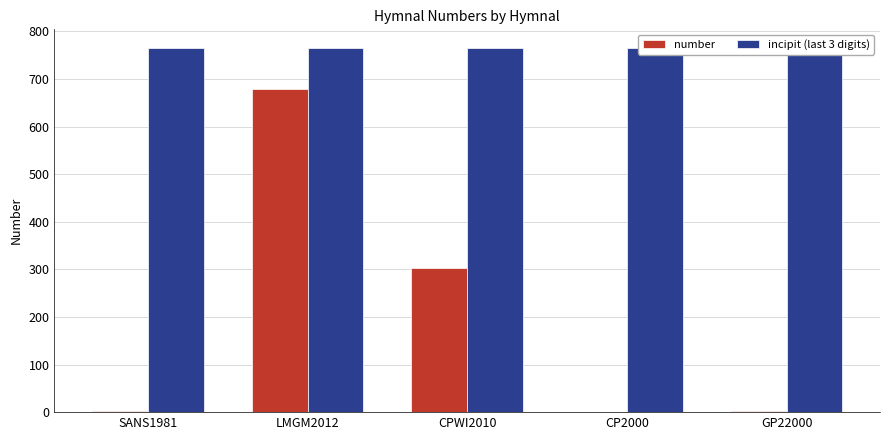

What is the label of the 3rd bar from the left?

CPWI2010